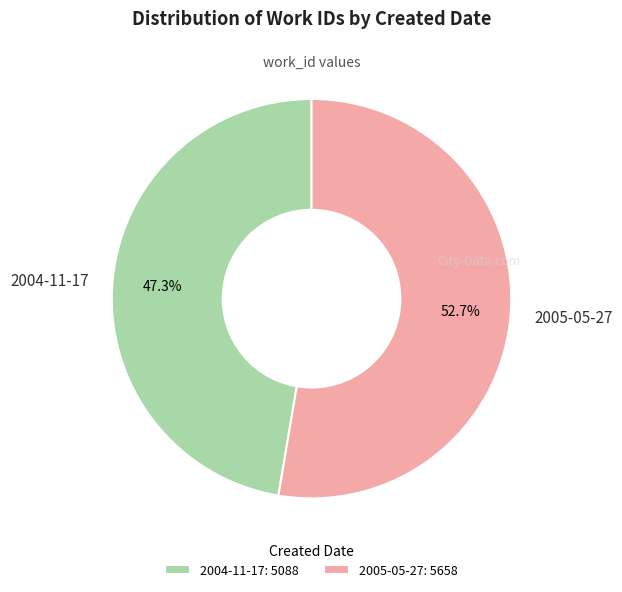

To the nearest percent, what is the average slice percentage?

50%